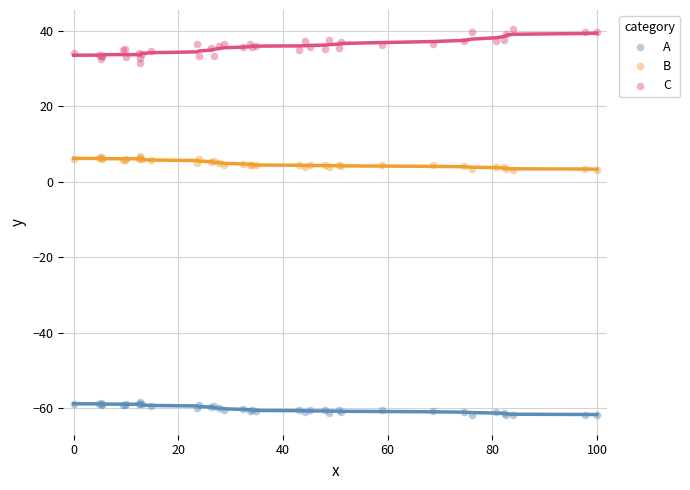

Which series contains the lowest Y value?

A